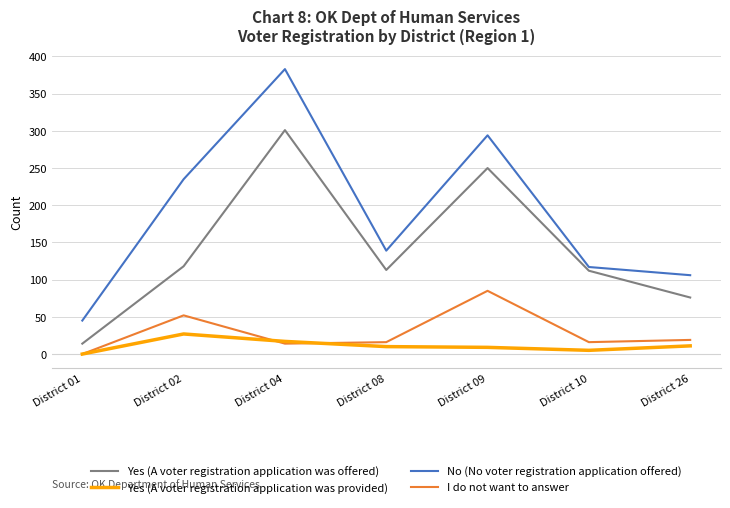

Is it true that Yes (A voter registration application was offered) equals 76 at District 26?

True